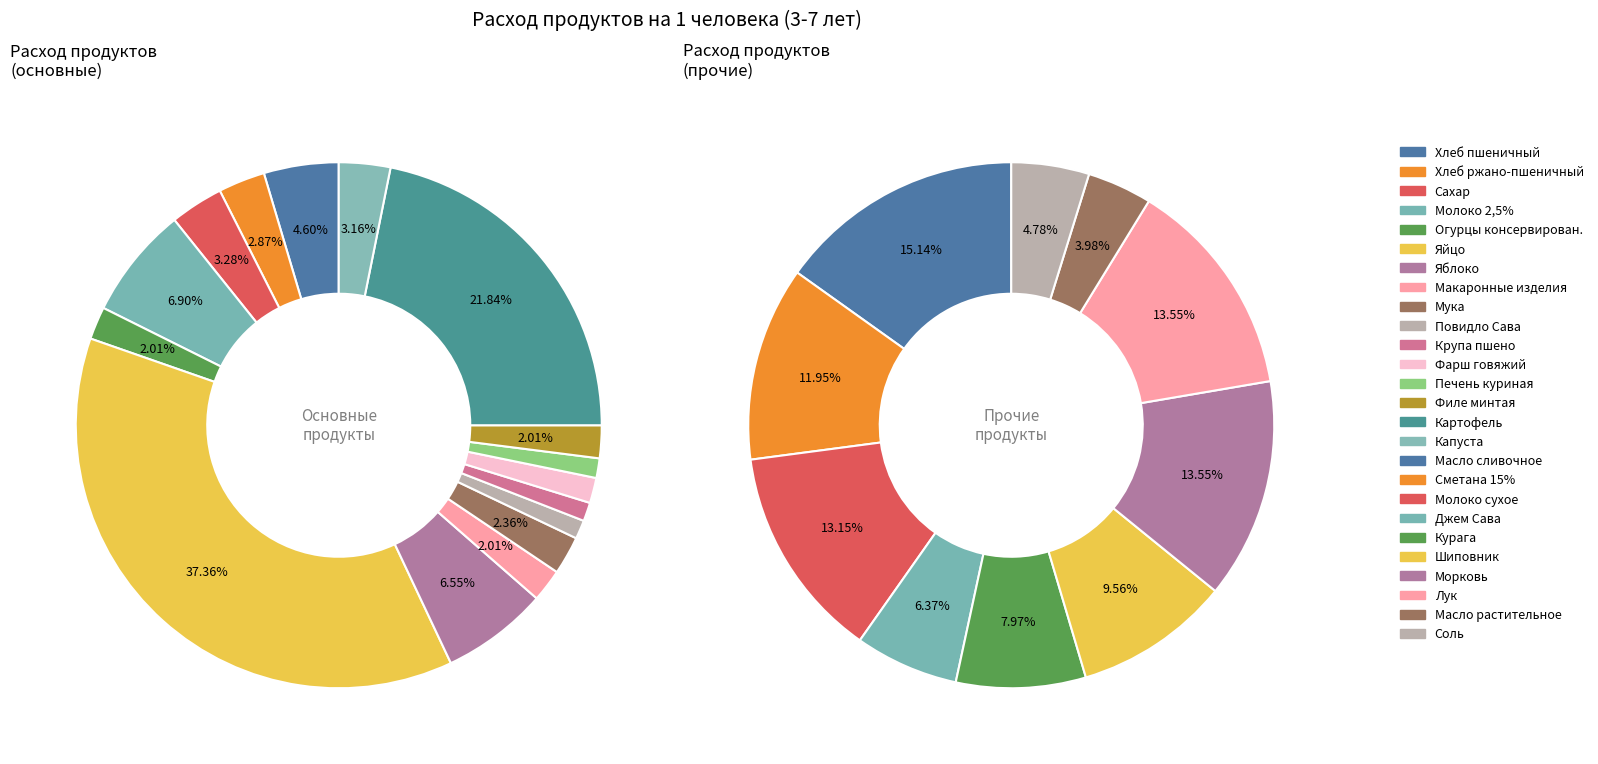

To the nearest percent, what portion does Огурцы консервирован. represent?

2%